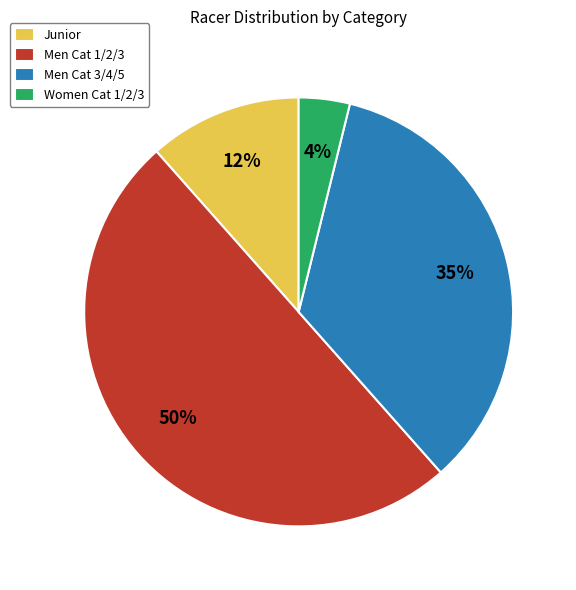

True or false: Women Cat 1/2/3 accounts for 4% of the total.

True